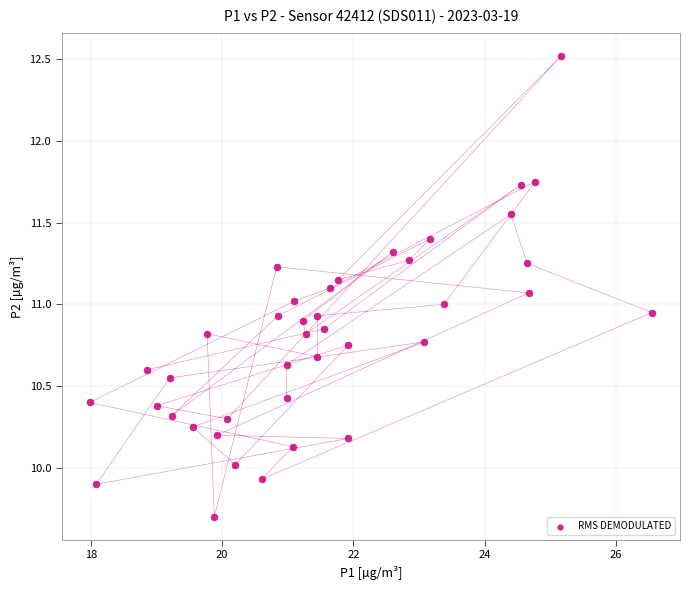

What is the range of X values (max minus min)?

8.6